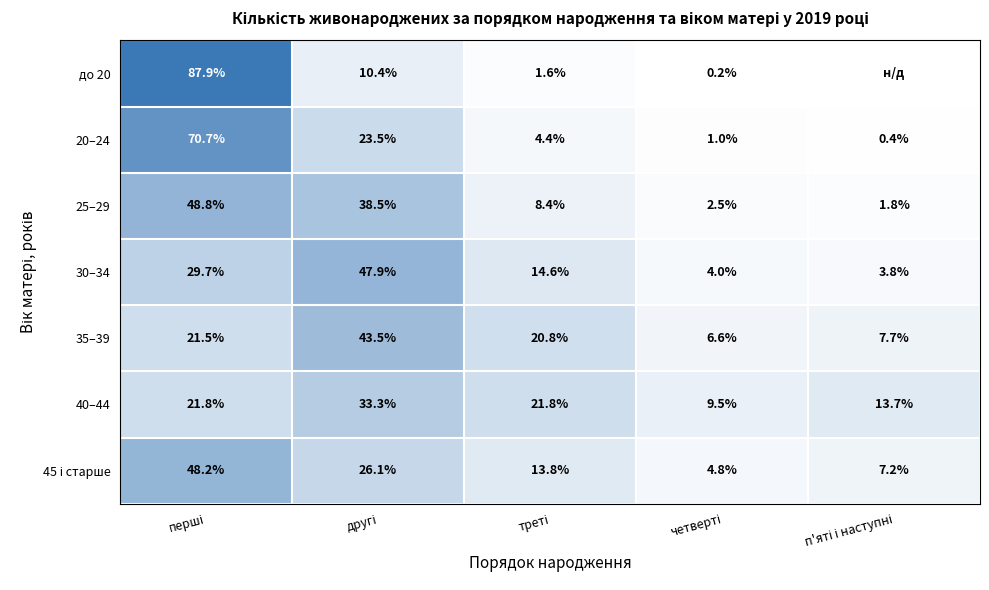

Which label corresponds to the largest value in the chart?

перші